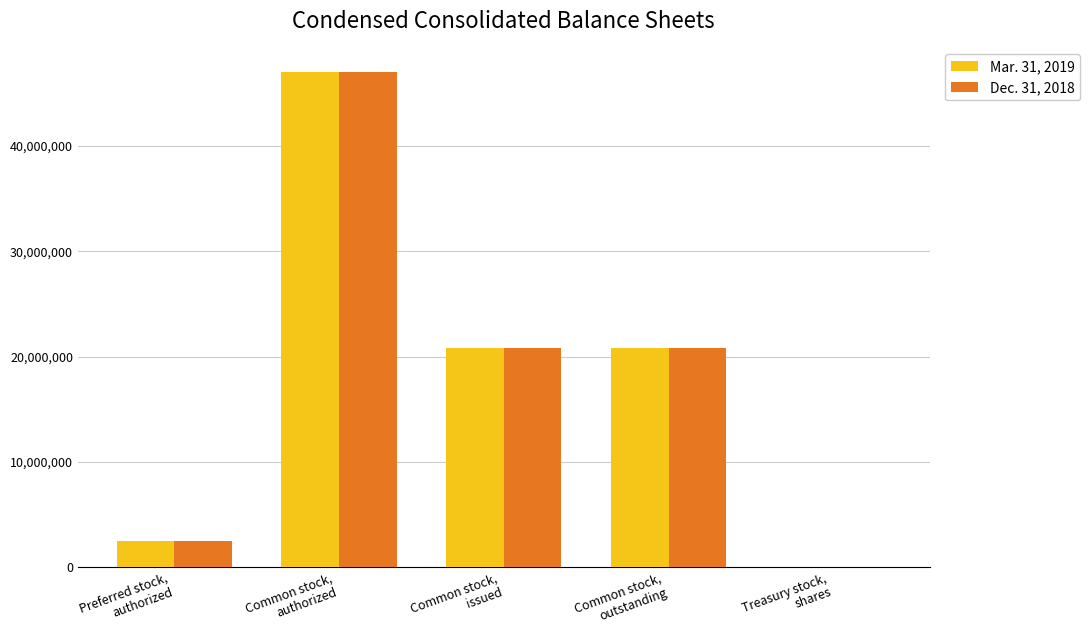

True or false: Mar. 31, 2019 has a value of 36020241 at Common stock,
issued.

False